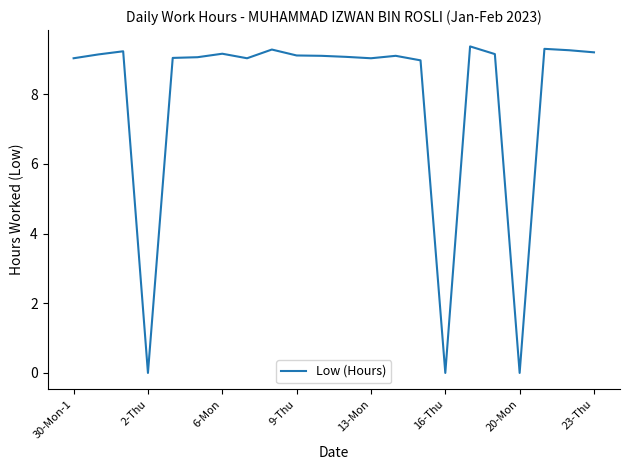

What is the maximum value shown in the chart?

9.4